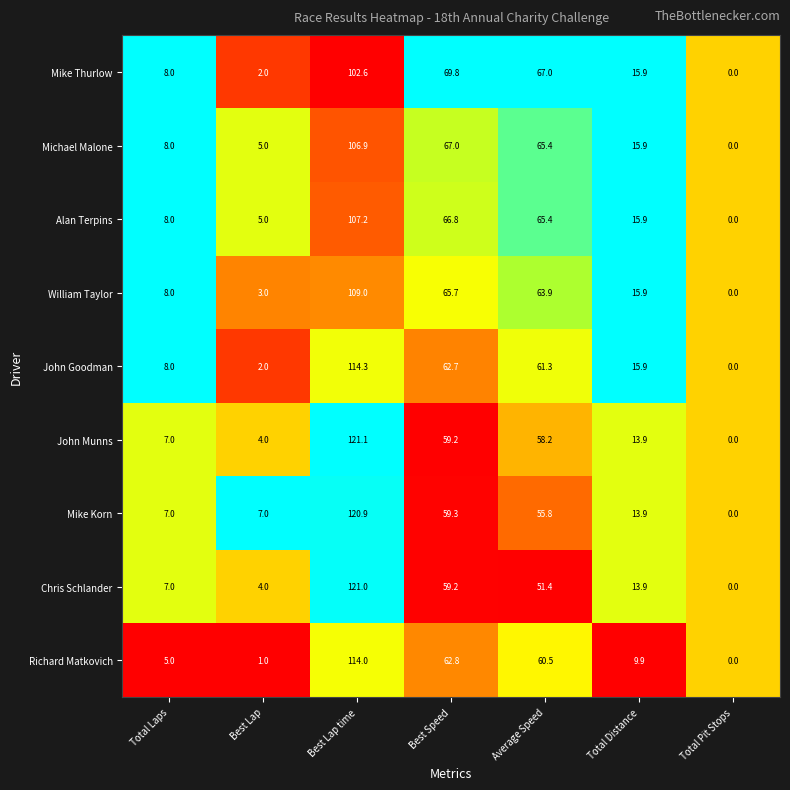

What is the total value across all series at Best Lap?

33.0